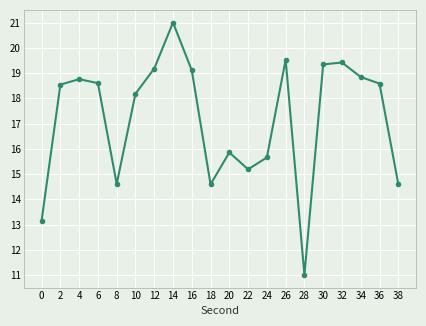

Count the number of data series in this chart.

1